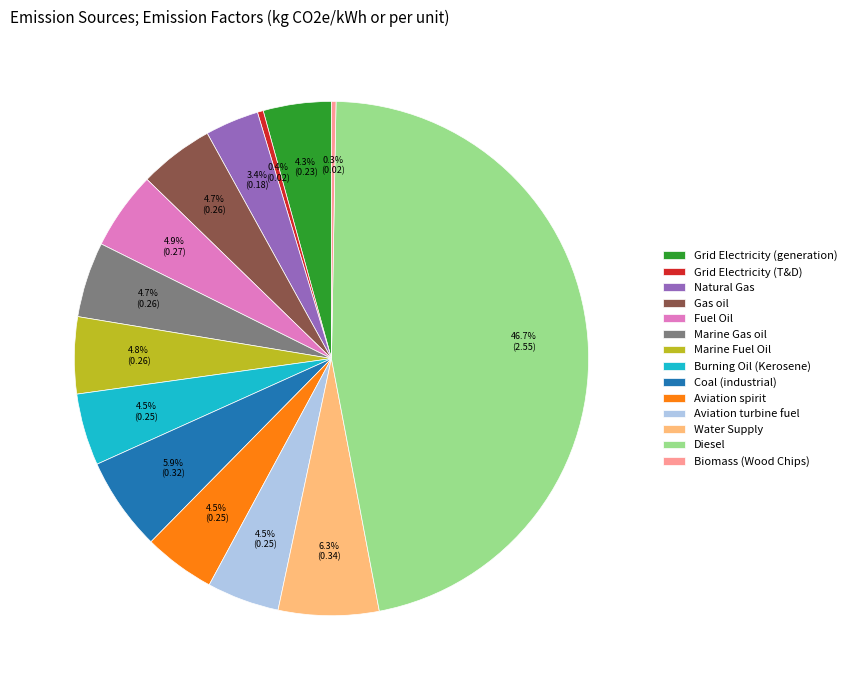

Count the number of slices in the pie.

14